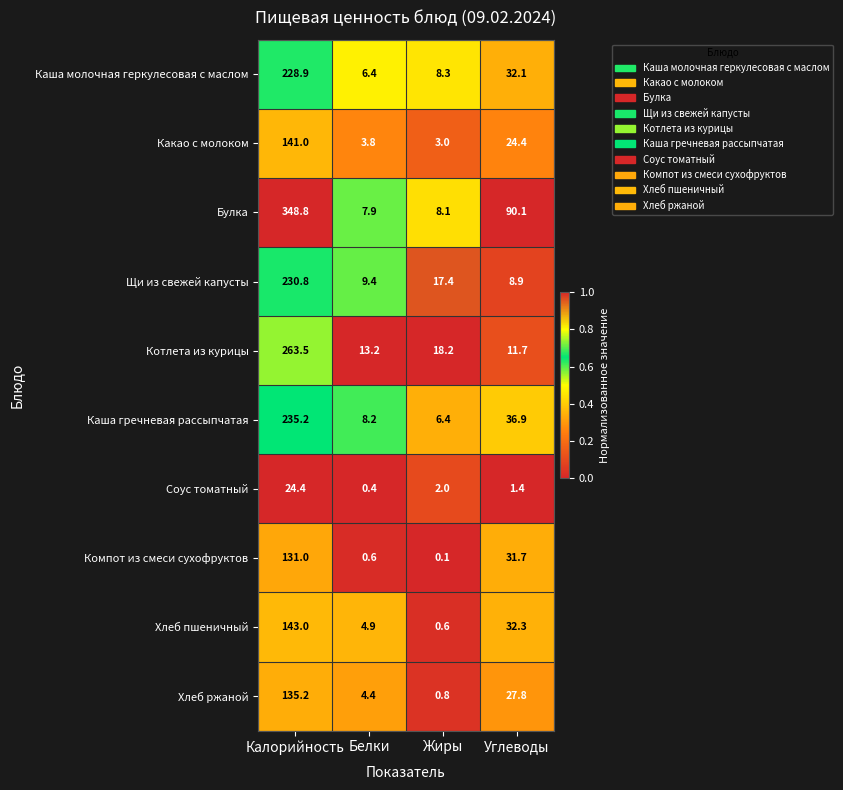

Which series has the largest range (max minus min)?

Булка